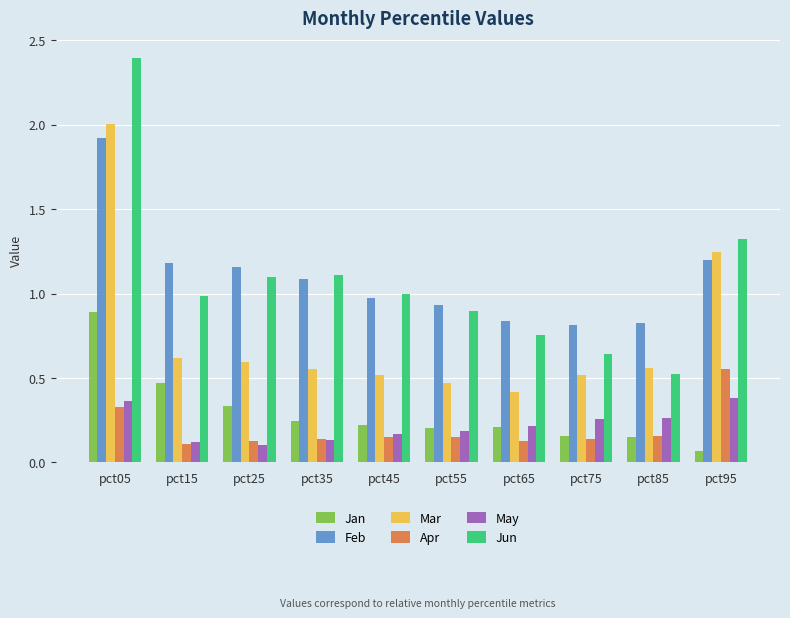

What is the difference between the maximum and minimum values in the Jun series?

1.9